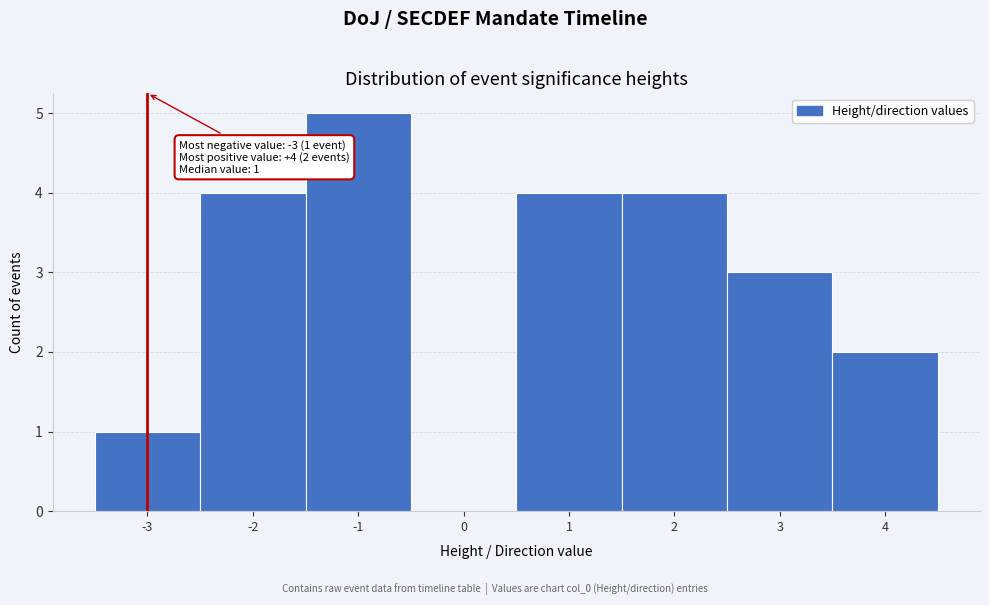

Which range on the x-axis has the tallest bar?

-1.5 to -0.5